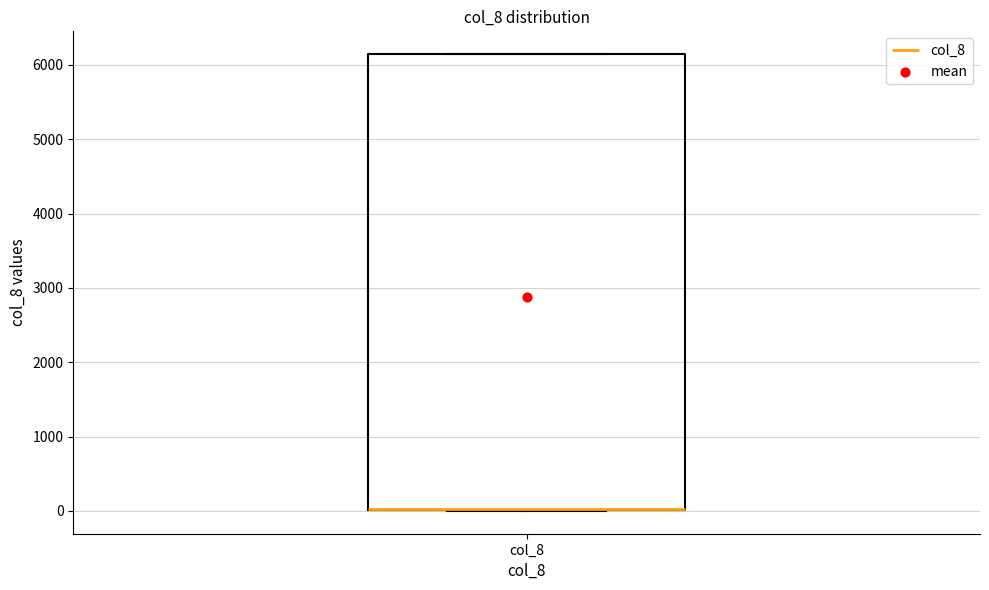

Read this box plot against the y-axis: the position of the median line, the range covered by the box, and the ends of both whiskers. The values are not printed on the chart, so give them approximately, as read against the axis.

median 0 (drawn on the box's lower edge), box 0 to 6100, whiskers 0 to 6100